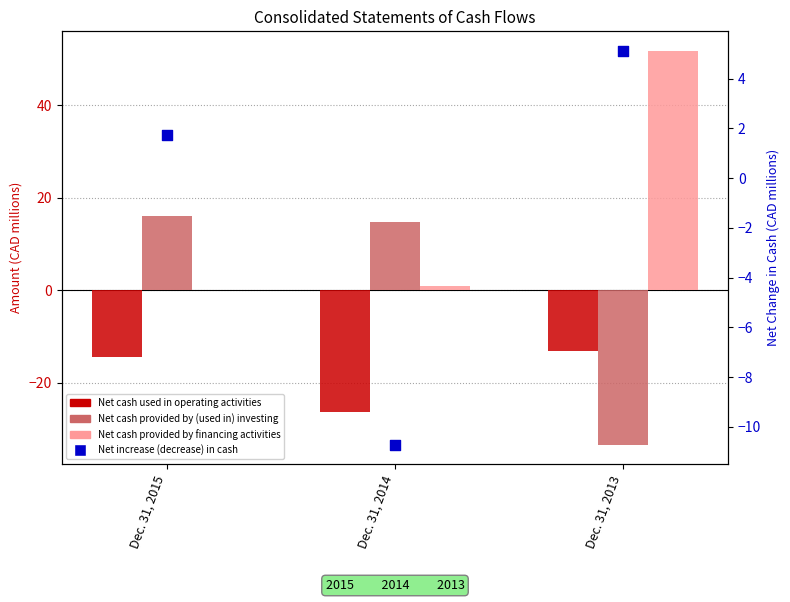

What are all the series names shown in the legend?

Net cash used in operating activities, Net cash provided by (used in) investing, Net cash provided by financing activities, Net increase (decrease) in cash